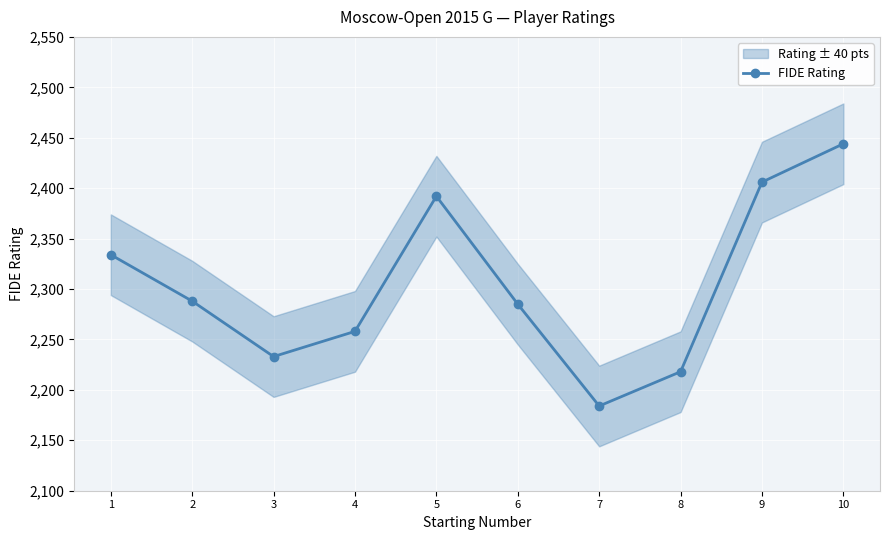

Which category has the highest value across all series?

10